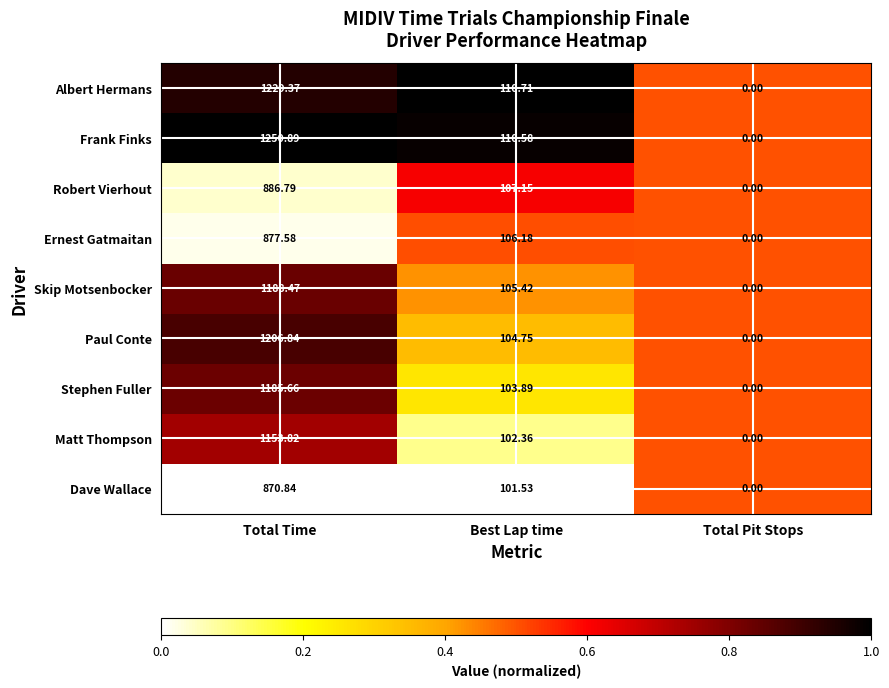

Rank the series at Total Time from highest to lowest value.

Frank Finks, Albert Hermans, Paul Conte, Skip Motsenbocker, Stephen Fuller, Matt Thompson, Robert Vierhout, Ernest Gatmaitan, Dave Wallace